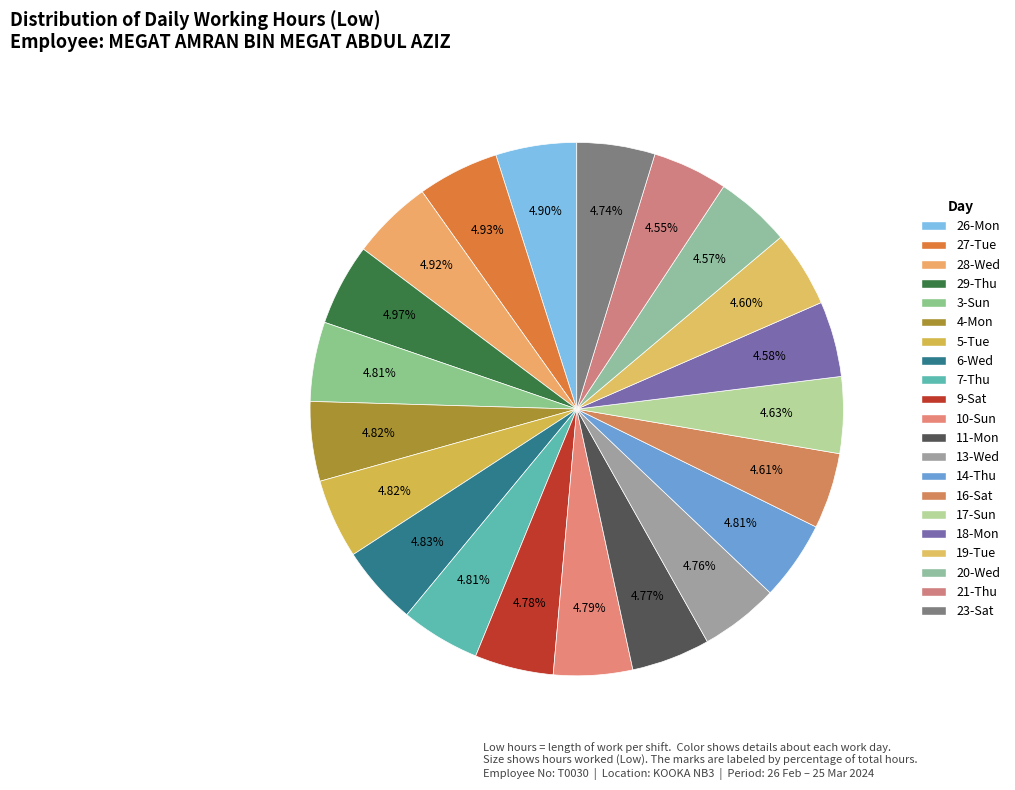

To the nearest percent, what portion does 7-Thu represent?

5%